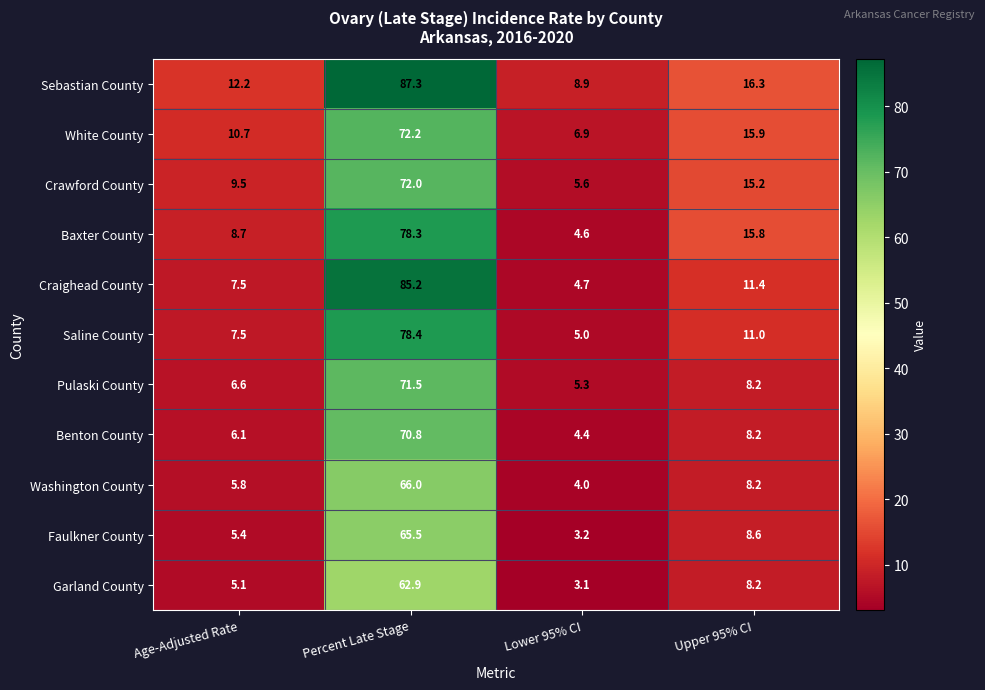

What value does the Pulaski County series have at Percent Late Stage?

71.5